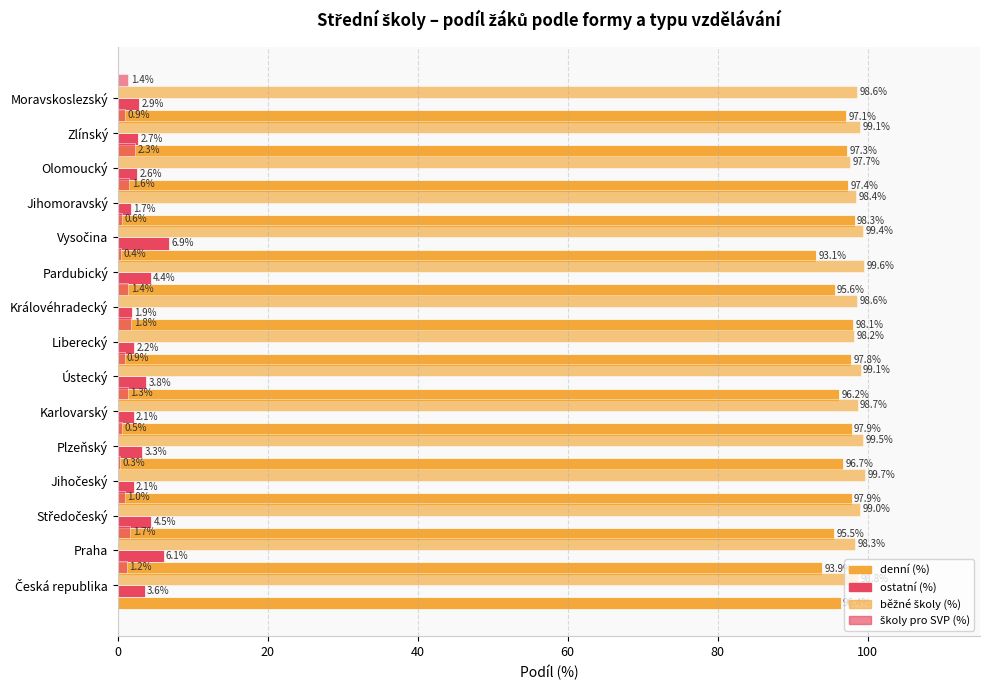

Are the bars grouped side by side (vs. stacked)?

Yes